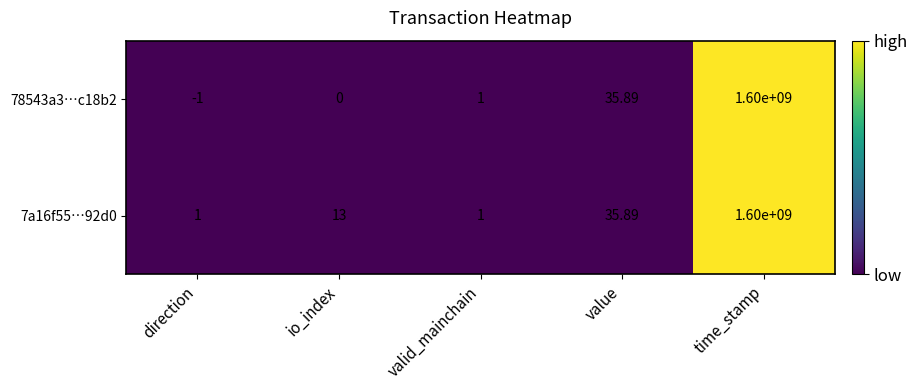

At which label is 7a16f55…92d0 closest to 800000000?

value